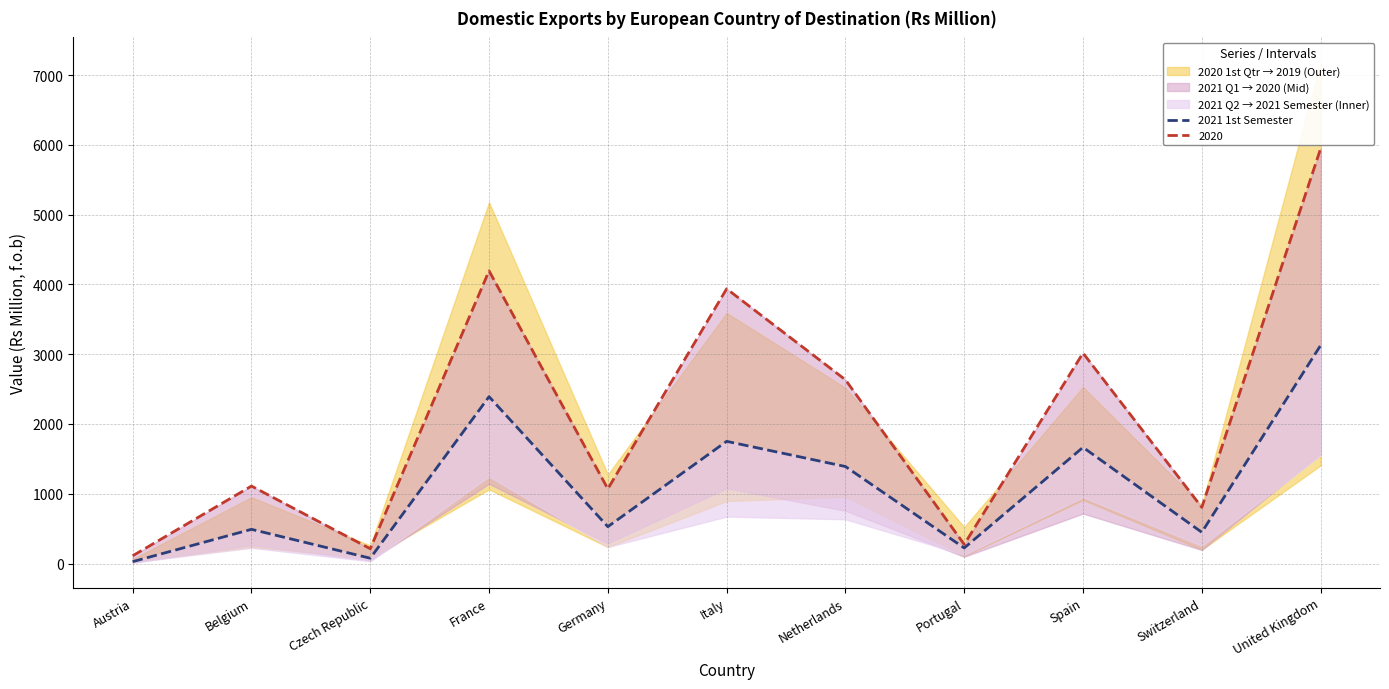

Rank the categories by value from highest to lowest.

United Kingdom, France, Italy, Spain, Netherlands, Germany, Belgium, Switzerland, Portugal, Czech Republic, Austria